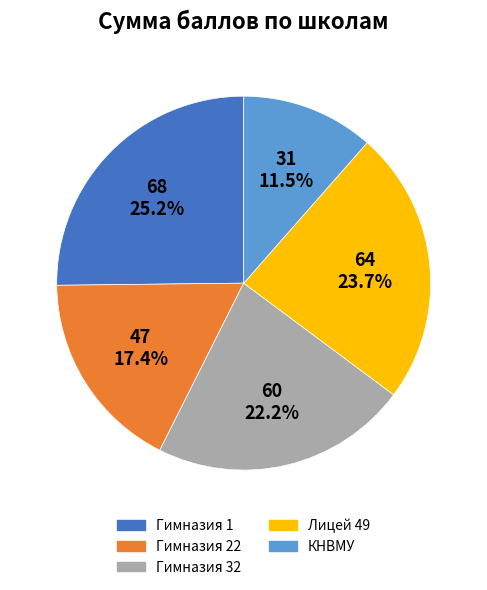

Is there a majority slice in this chart?

No